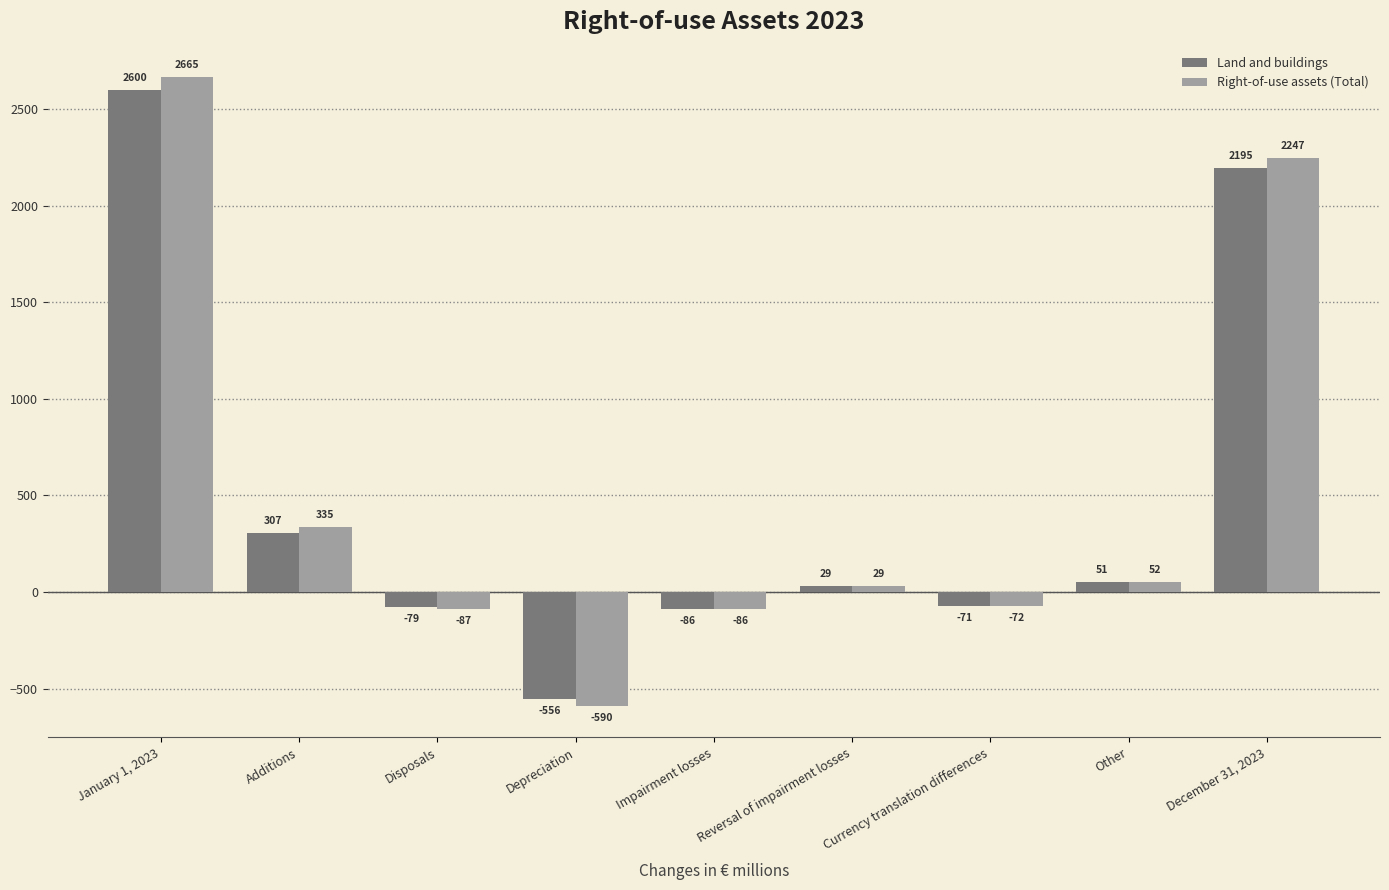

What is the label of the 9th bar from the left?

December 31, 2023